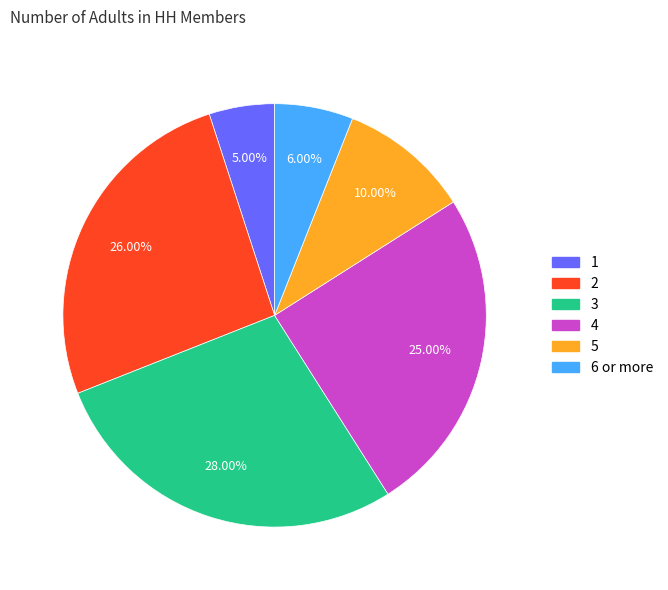

To the nearest percent, what is the difference between the 2 and 4 slice percentages?

1%